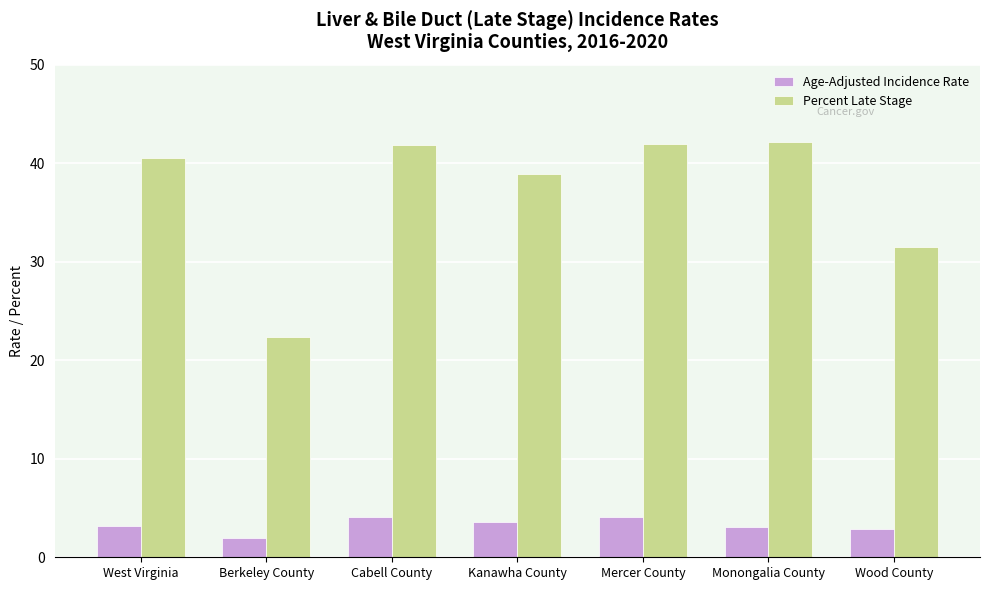

Read the Percent Late Stage value at Wood County.

31.5